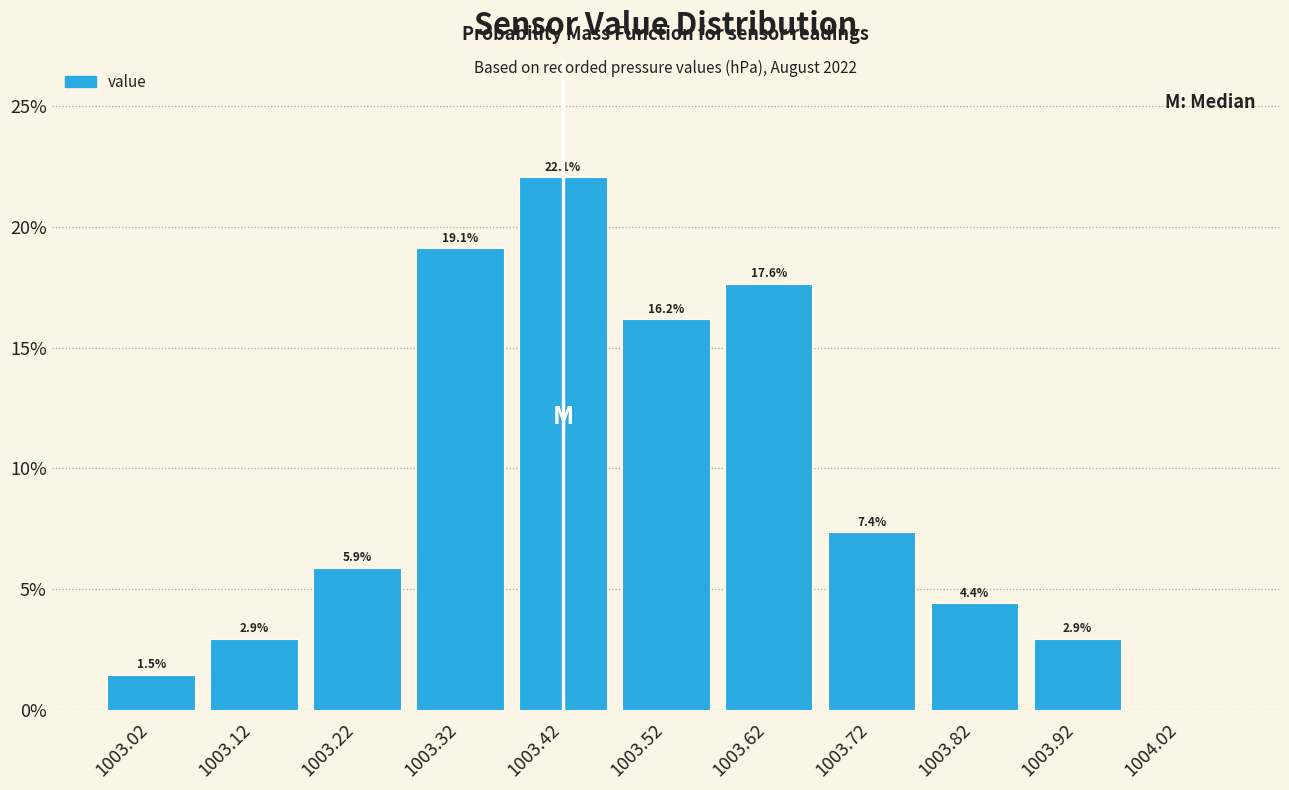

Over which range of the x-axis is the bar tallest?

1003.37 to 1003.47